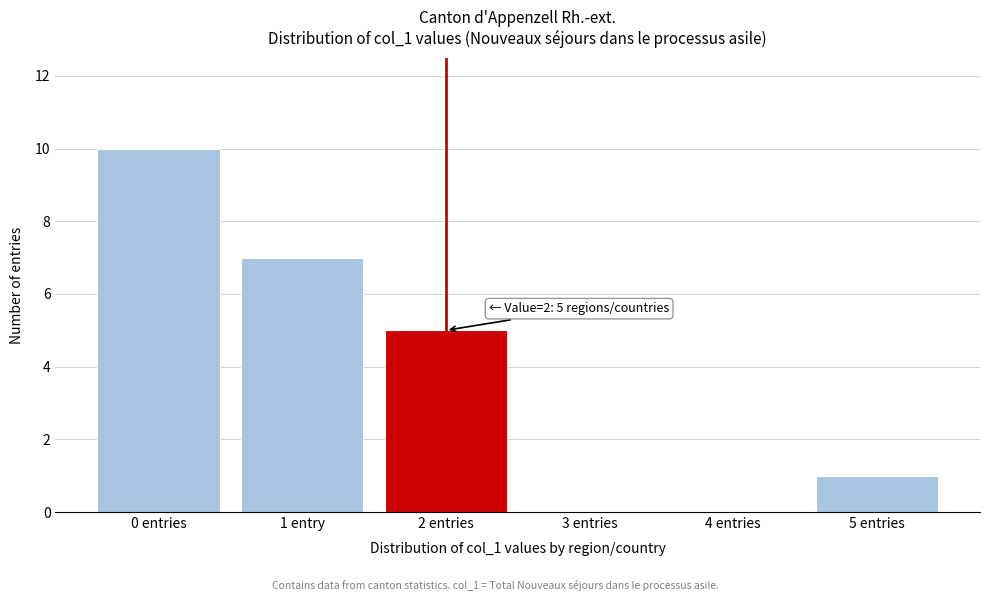

Reading left to right, extract all data points from this chart.

0 entries=10	1 entry=7	2 entries=5	3 entries=0	4 entries=0	5 entries=1